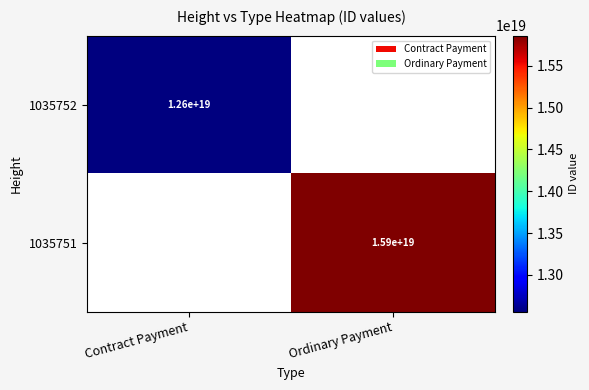

Which category has the highest value across all series?

Ordinary Payment